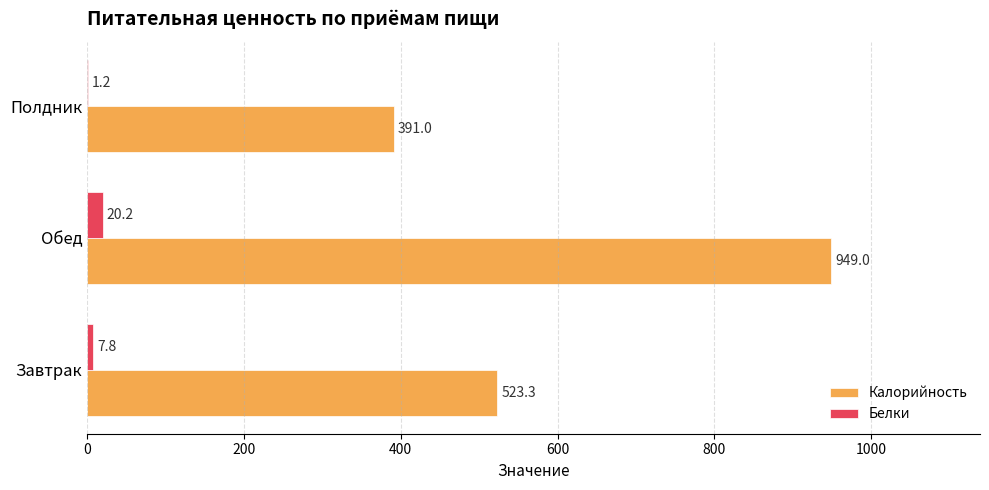

What is the sum of the Белки values at Завтрак and Полдник?

9.0